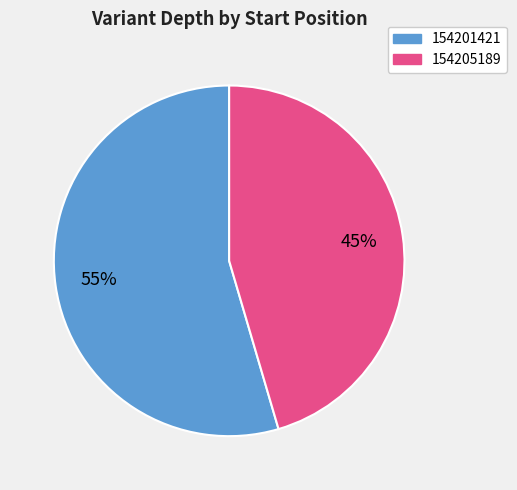

Rank the categories by value from highest to lowest.

154201421, 154205189